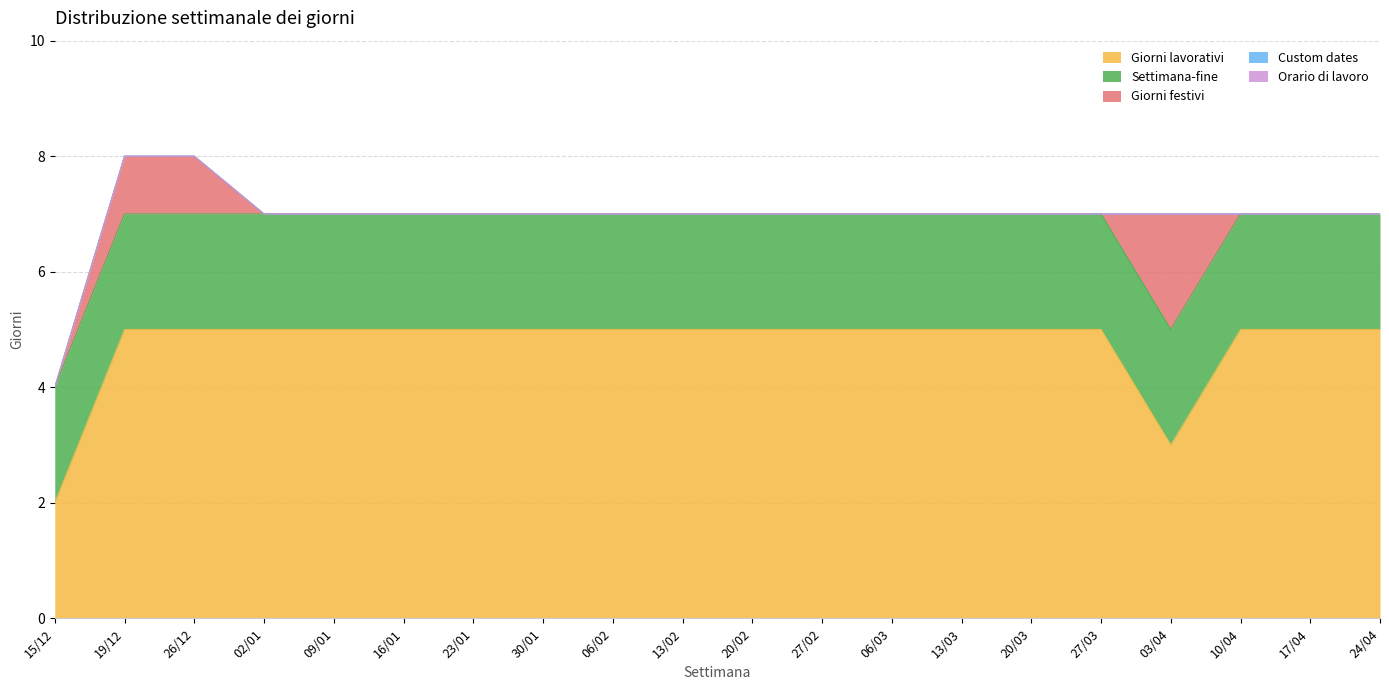

Does the chart have visible grid lines?

Yes